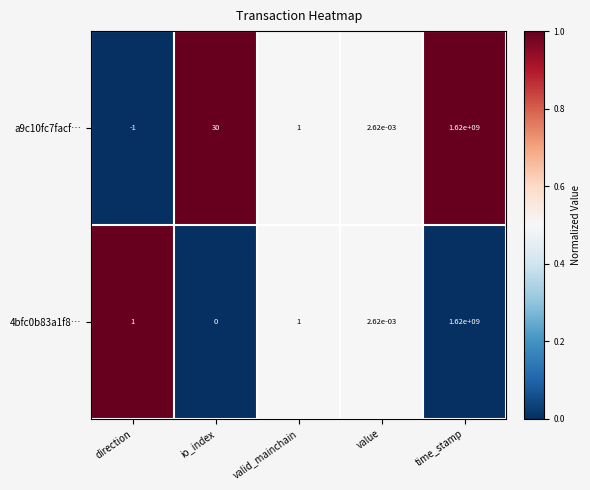

Which category has the highest value across all series?

time_stamp